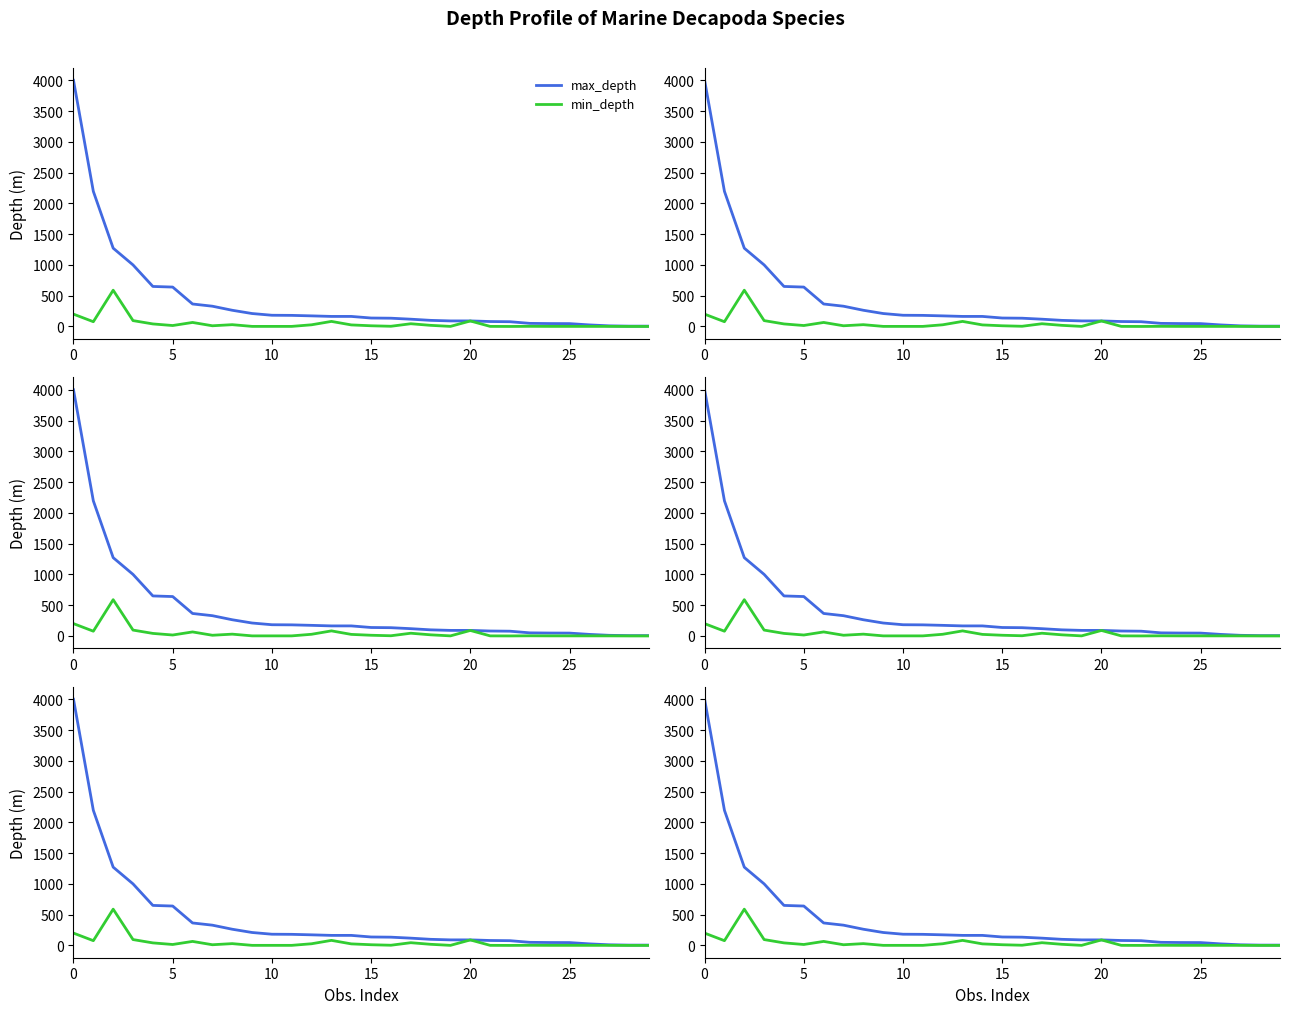

Is this an area chart (filled region under the line)?

No